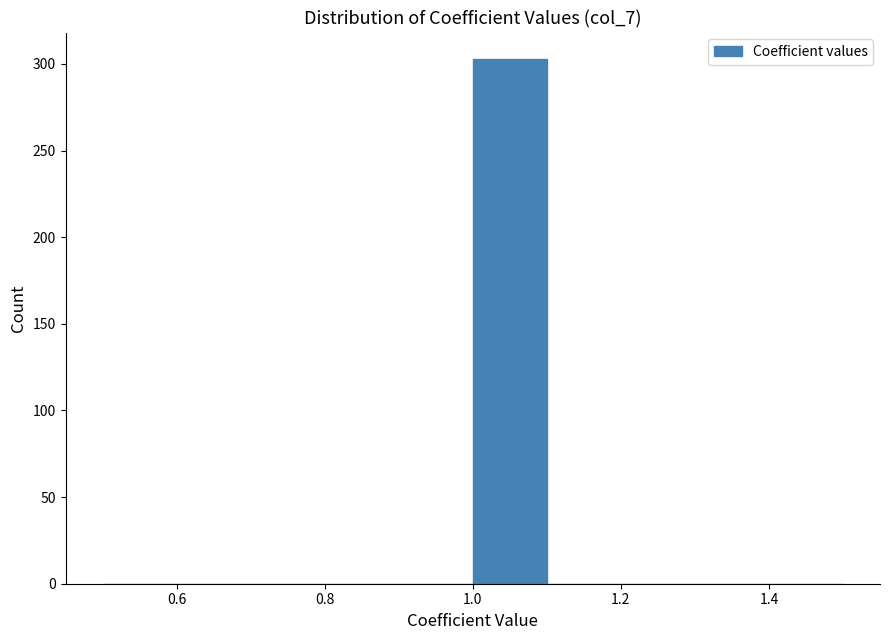

How tall is the bar that spans 1.0 to 1.1 on the x-axis? The values are not printed on the chart, so give them approximately, as read against the axis.

305